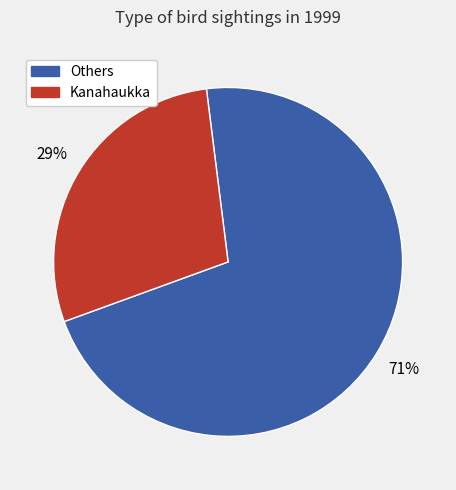

Is there any slice that represents more than half of the pie?

Yes